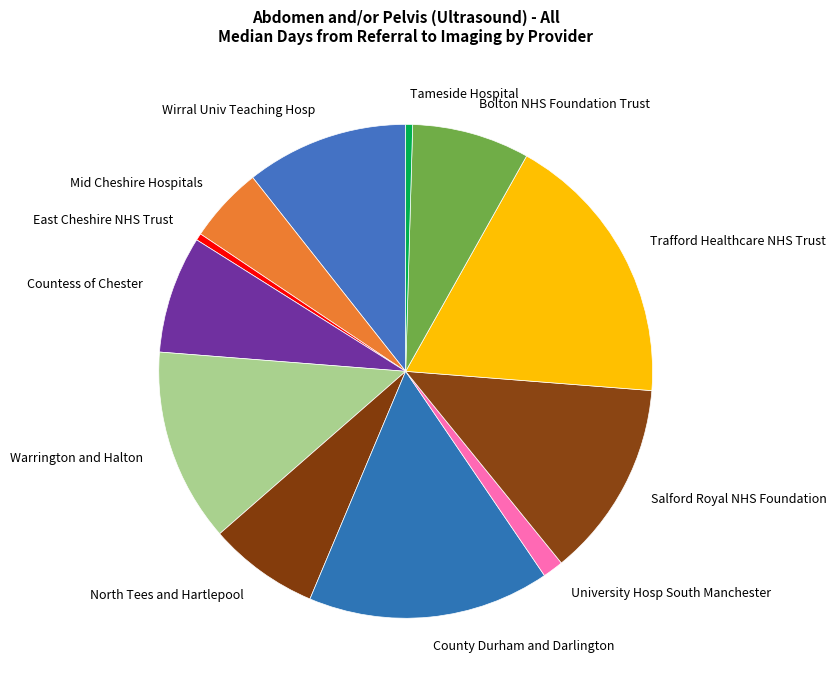

Count the number of slices in the pie.

12